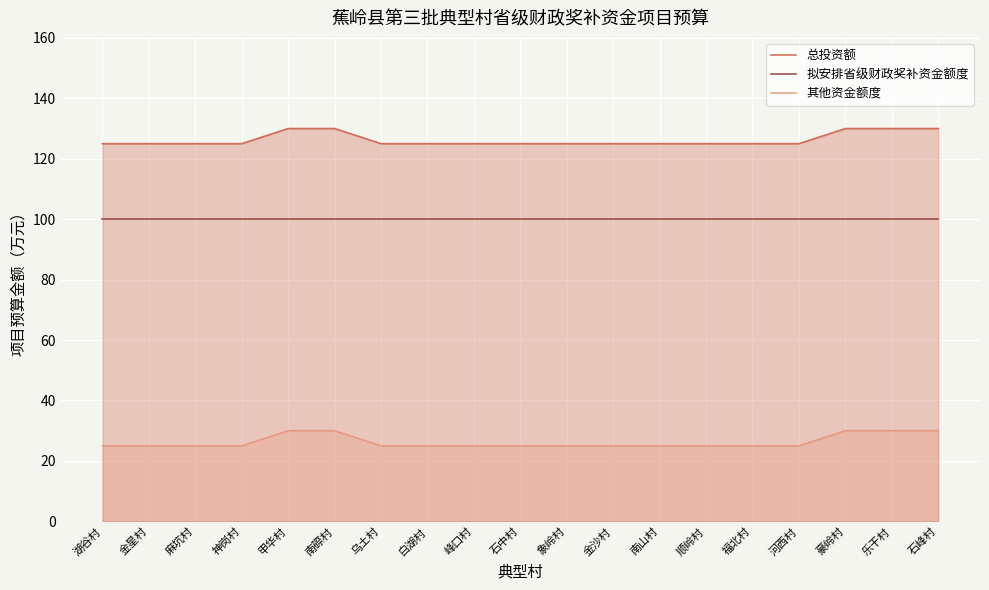

List the series in order of their peak value, lowest first.

其他资金额度, 拟安排省级财政奖补资金额度, 总投资额